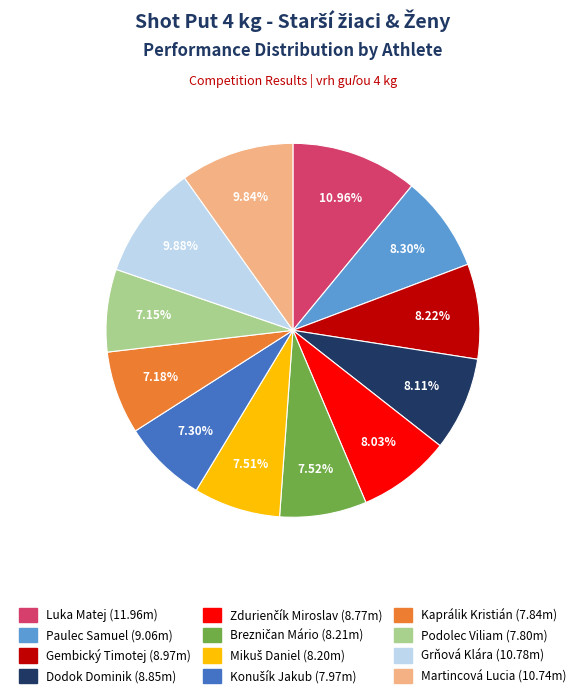

Does Paulec Samuel represent more than half of the total?

No